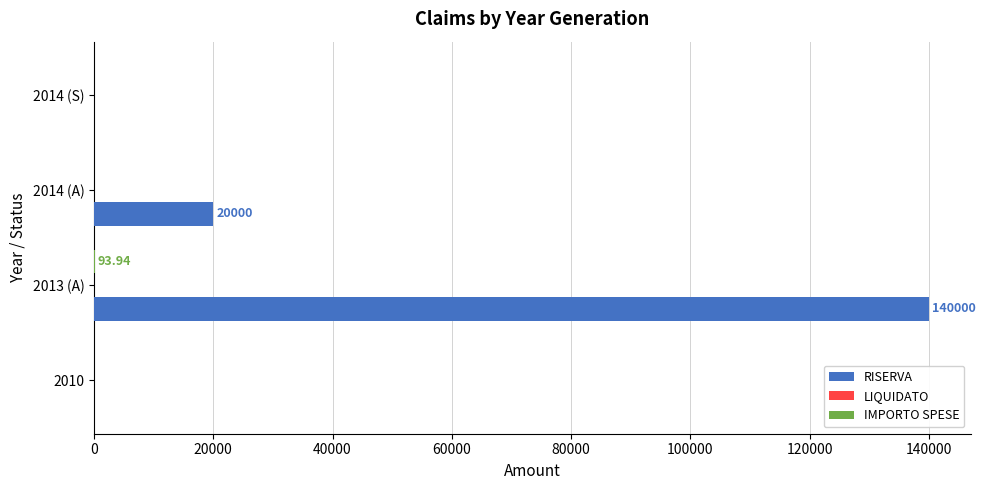

What is the sum of all RISERVA values?

160000.0